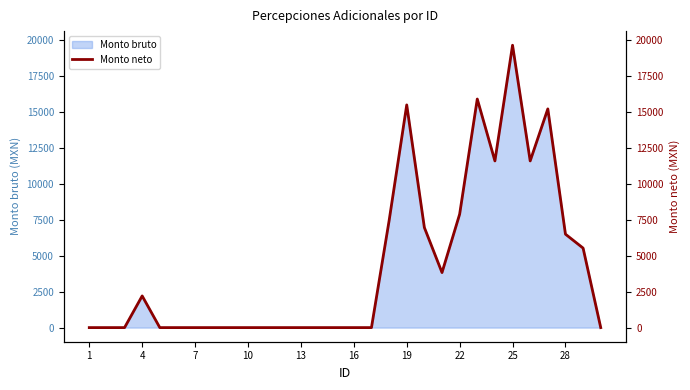

What is the maximum value for Monto bruto?

19630.5